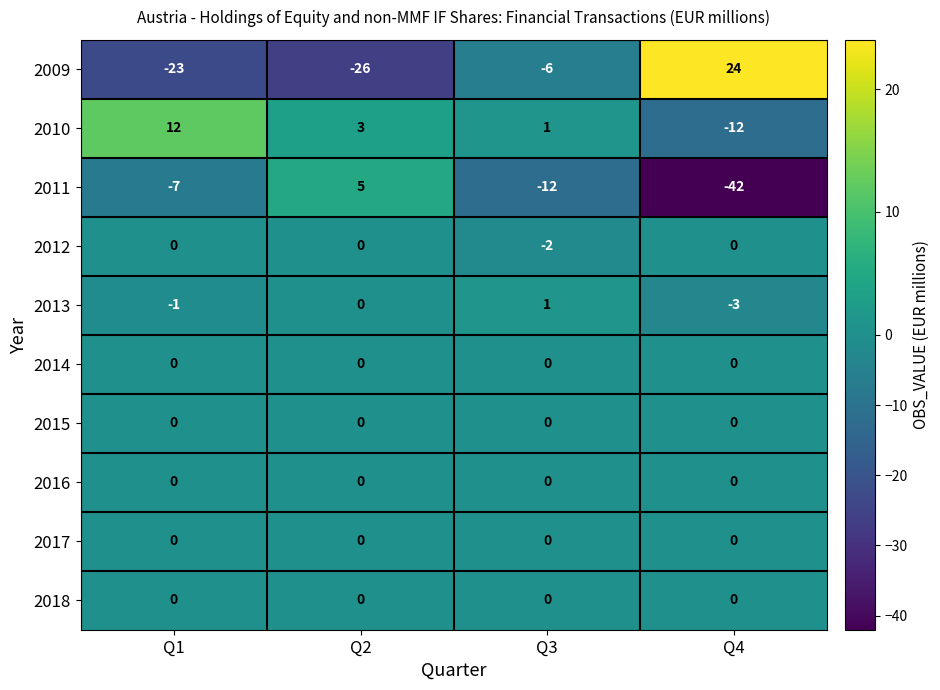

What is the average value of the 2011 series?

-14